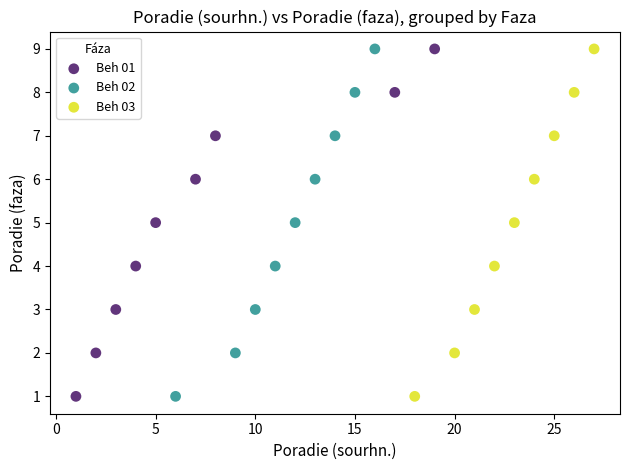

What are all the series names shown in the legend?

Beh 01, Beh 02, Beh 03